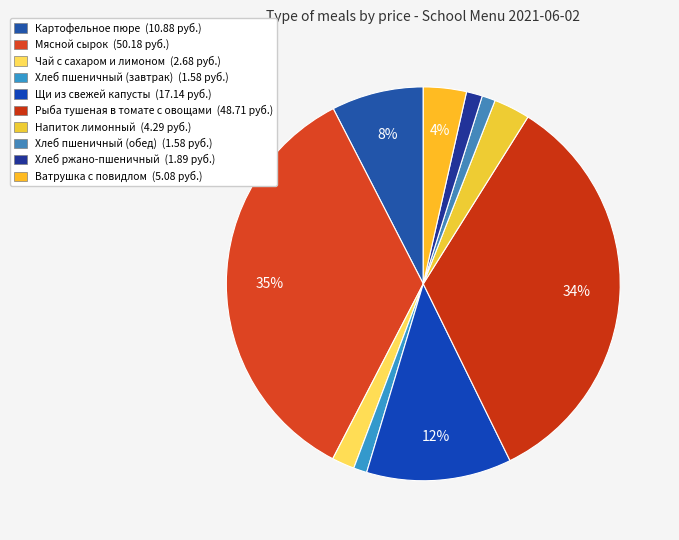

What percentage do Напиток лимонный and Хлеб пшеничный (завтрак) together represent?

4.1%